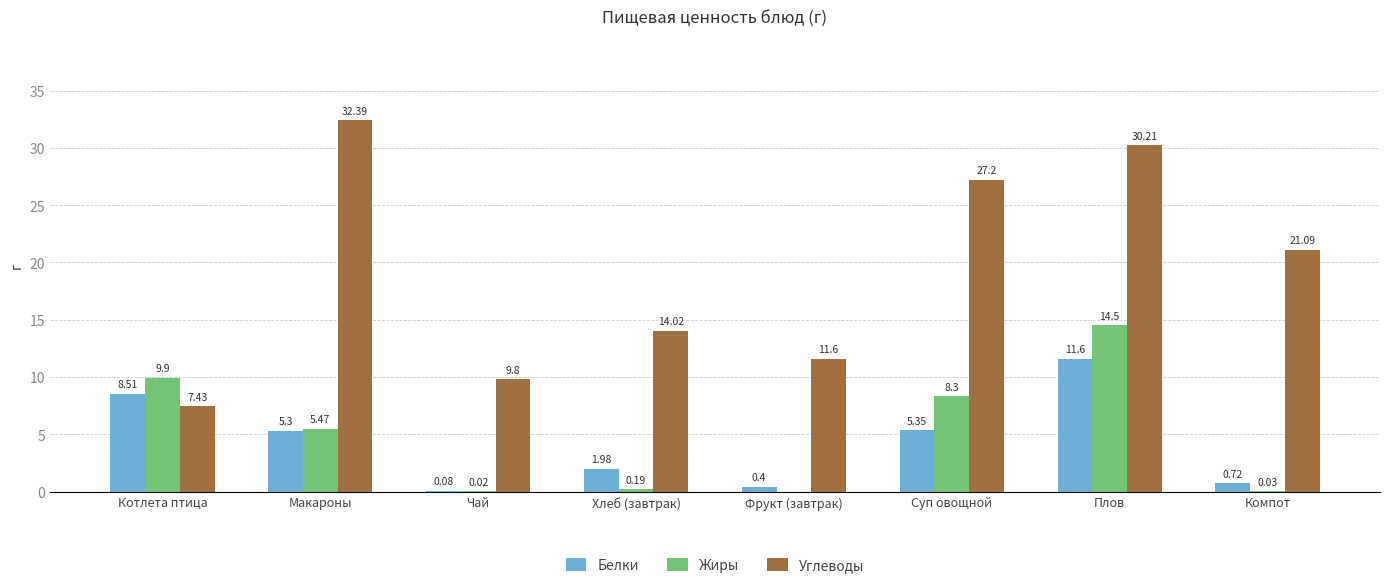

What are all the series names shown in the legend?

Белки, Жиры, Углеводы